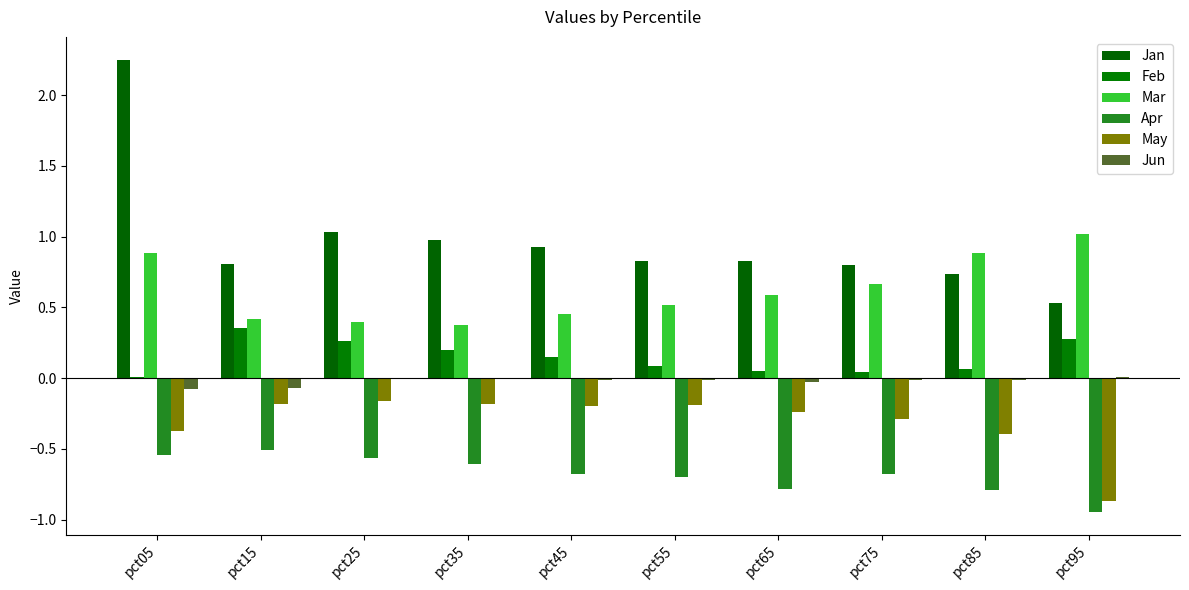

How many groups of bars are there?

10